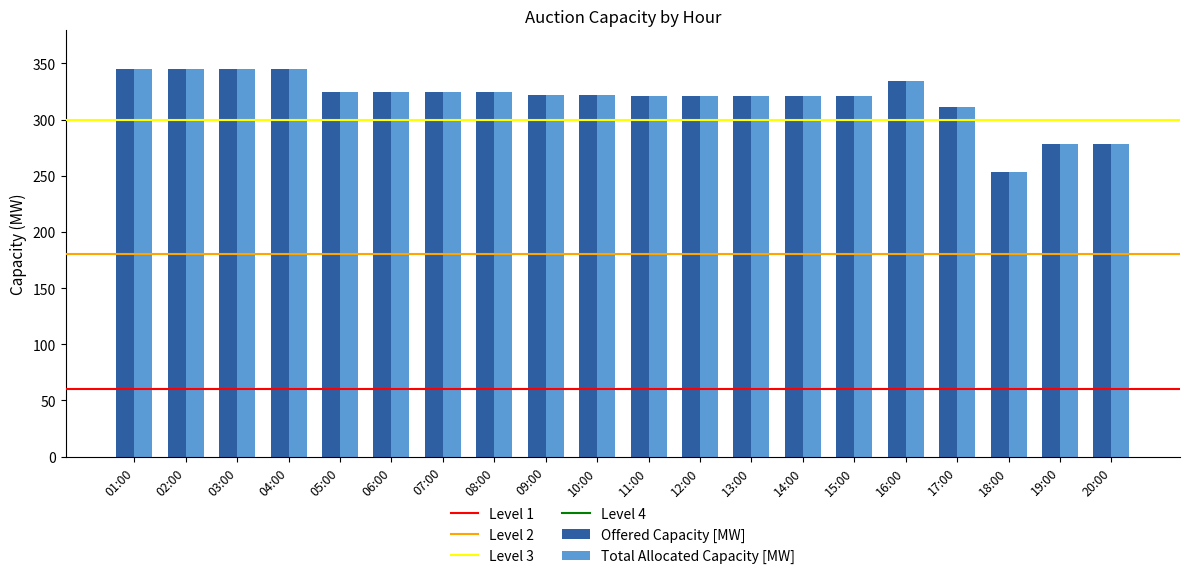

The value of Total Allocated Capacity [MW] at 09:00 is 322. True or false?

True